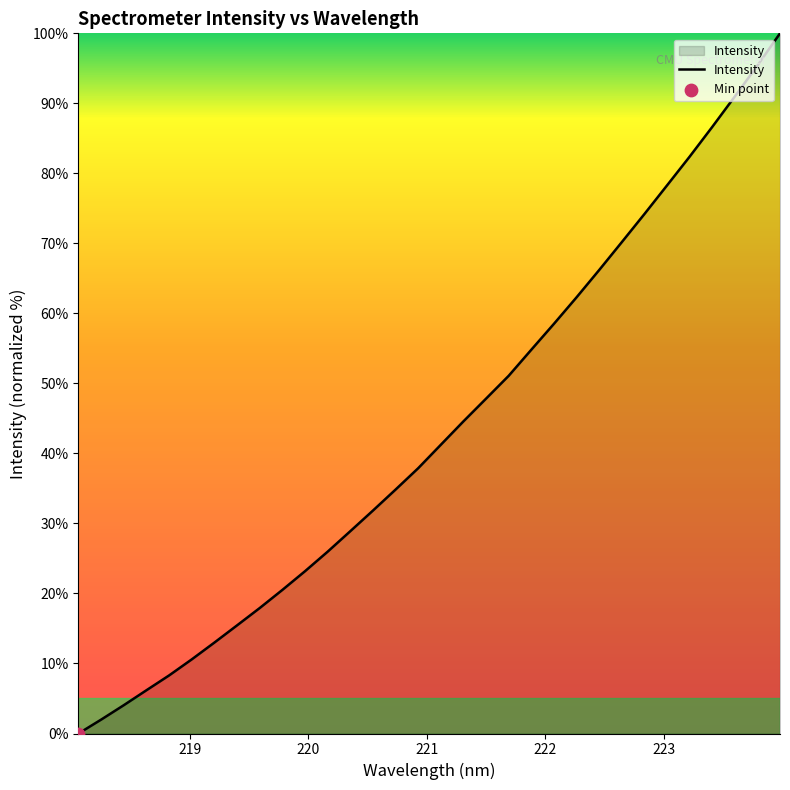

What is the difference between the maximum and minimum values?

100.0